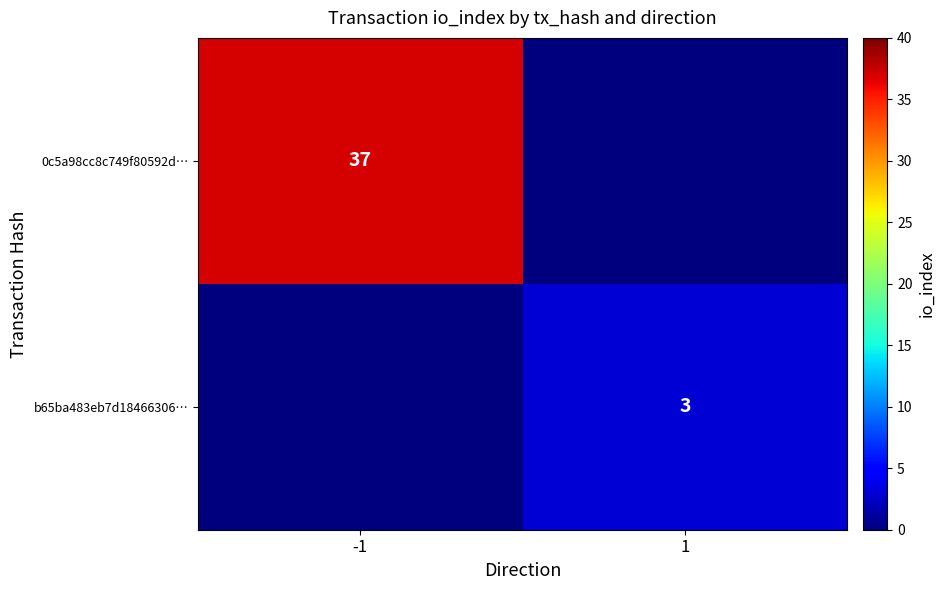

Is it true that 0c5a98cc8c749f80592d… equals 37 at -1?

True